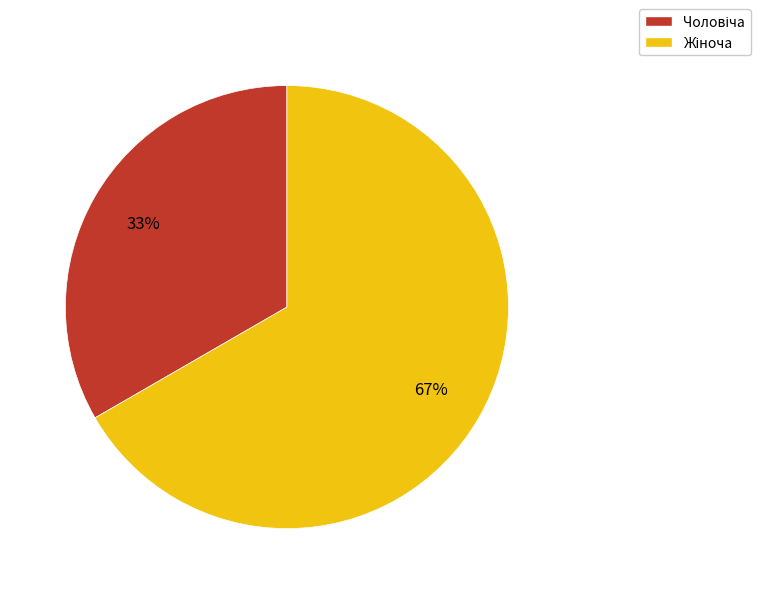

How many slices are in this pie chart?

2